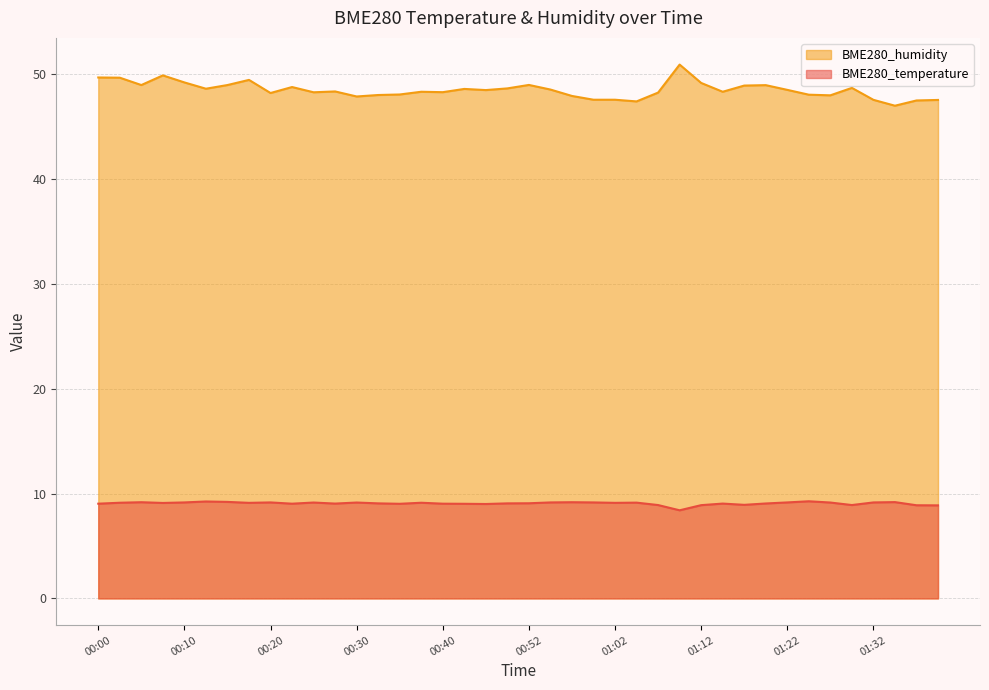

List the series in order of their peak value, lowest first.

BME280_temperature, BME280_humidity